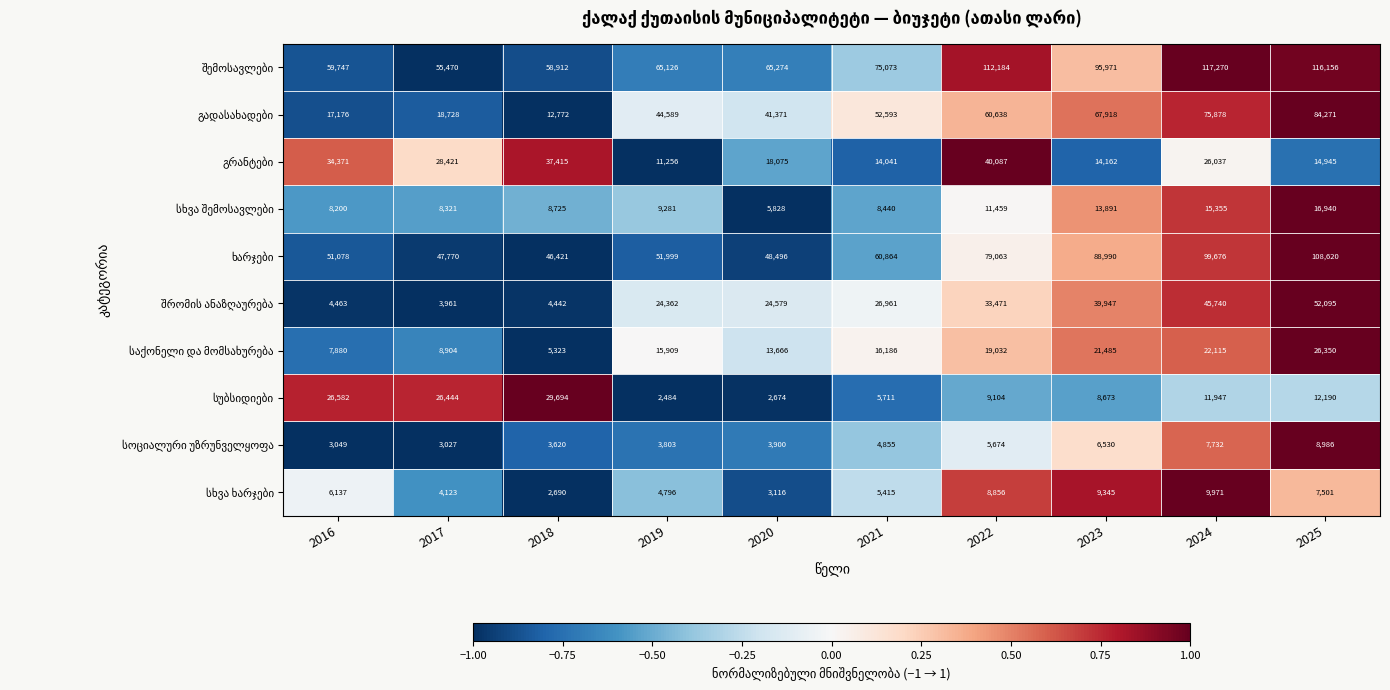

What is the spread (max minus min) of values at 2025?

108655